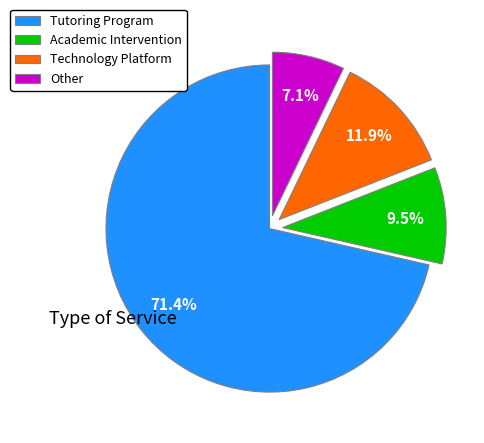

Do Other and Technology Platform together represent more than half of the pie?

No